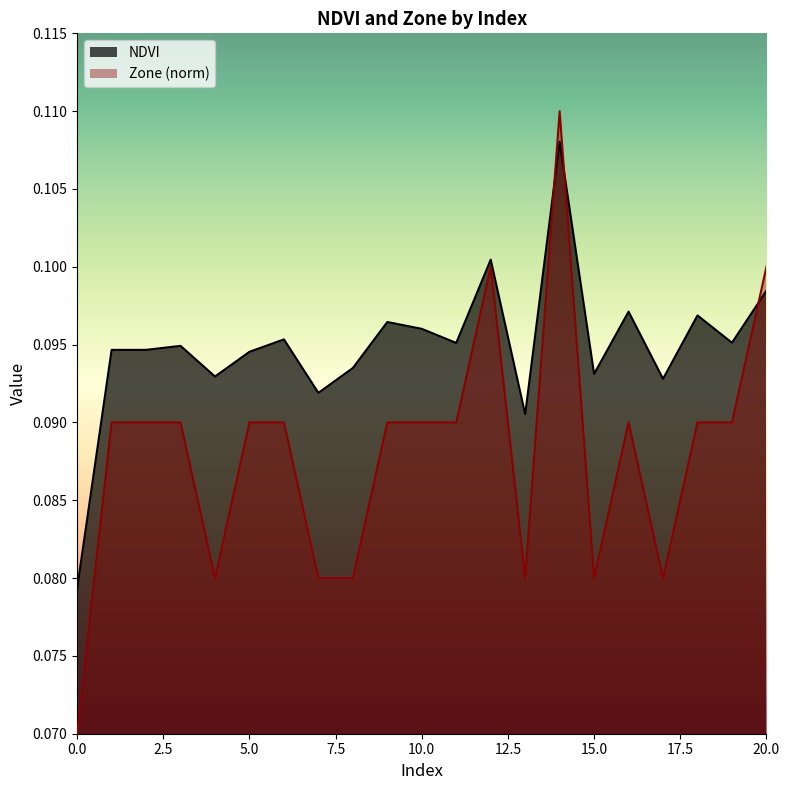

True or false: NDVI has more than 0 interior local peaks.

True